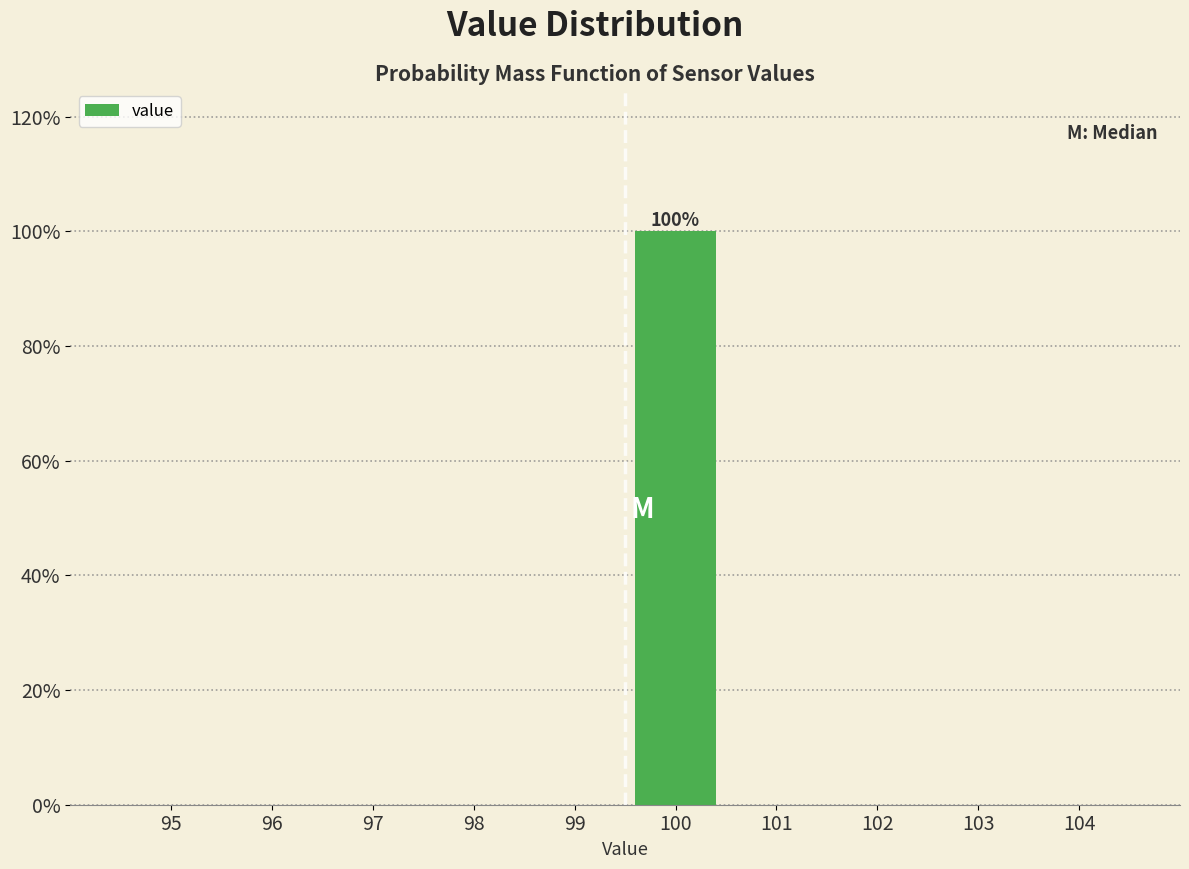

Reading left to right, list all the values displayed in this chart.

95=0	96=0	97=0	98=0	99=0	100=100	101=0	102=0	103=0	104=0